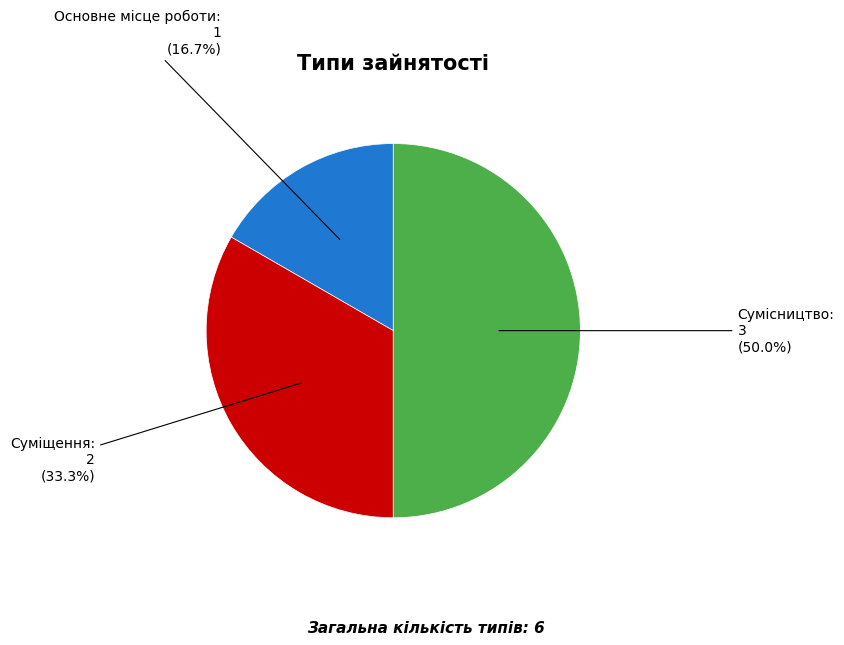

What portion of the pie excludes Основне місце роботи?

83.3%